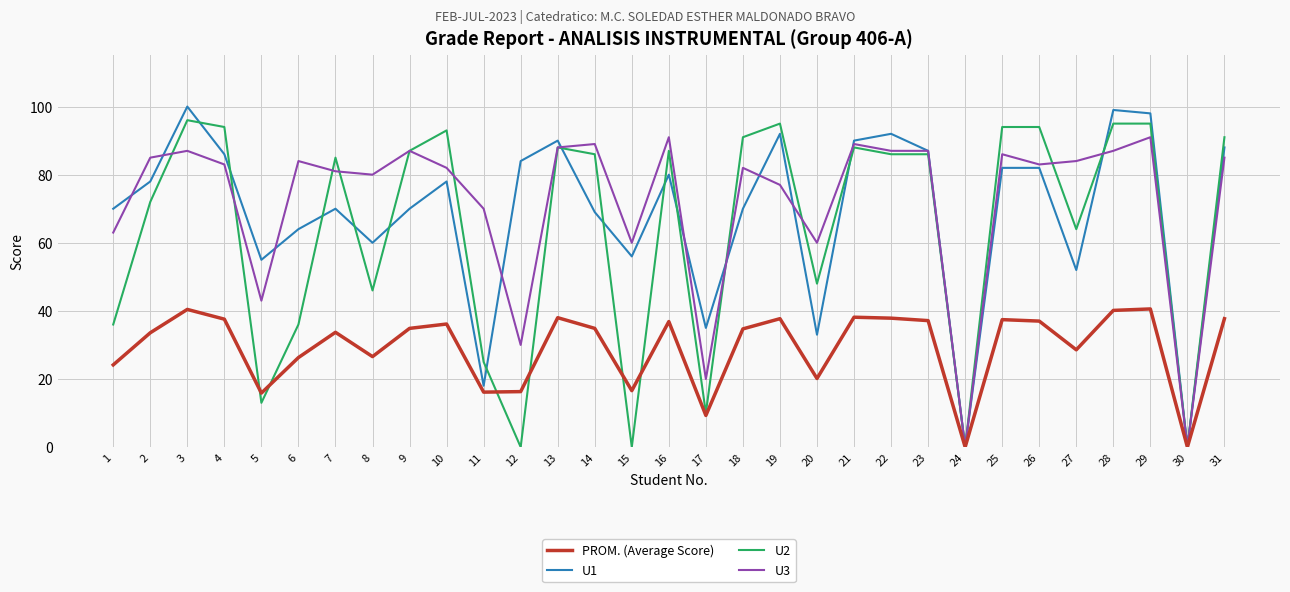

True or false: U3 has a value of 151.3 at 9.

False